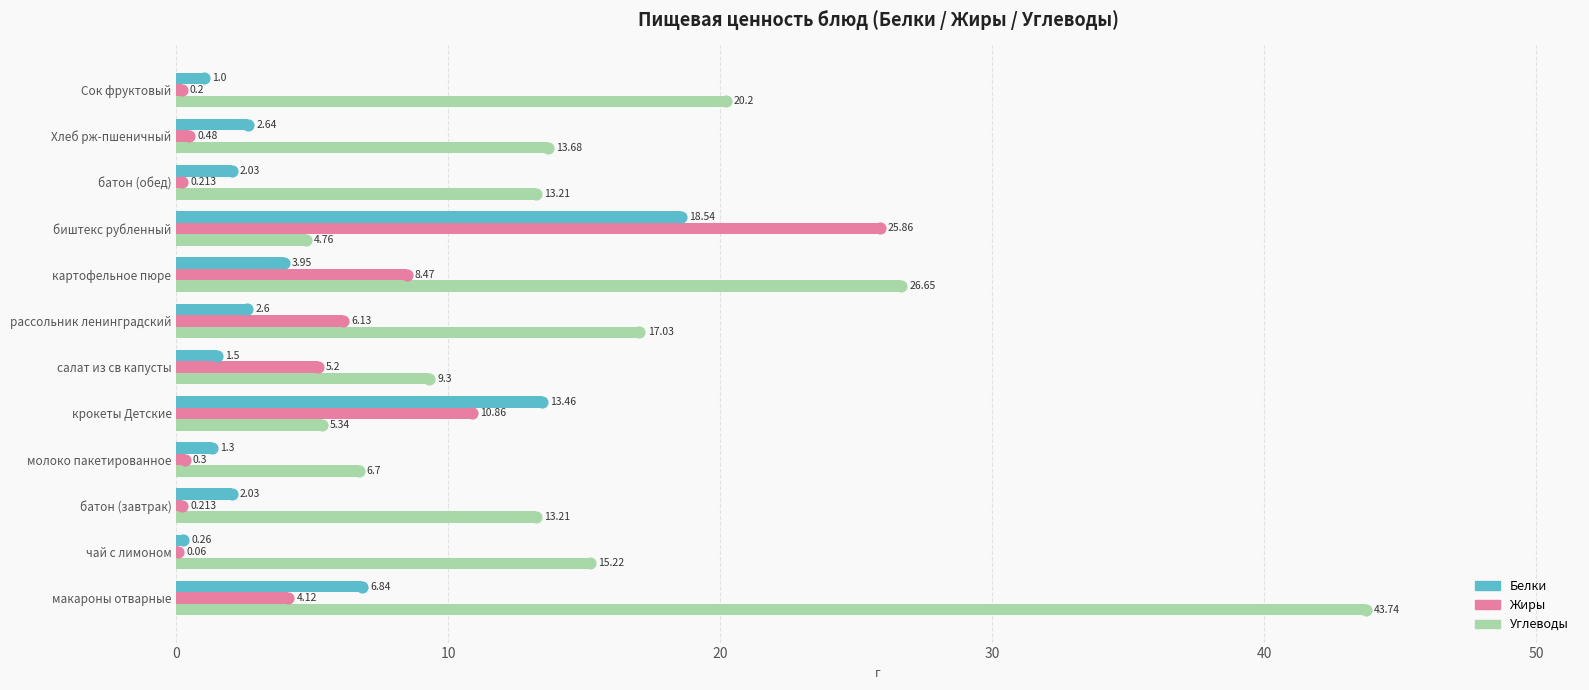

Which series reaches the minimum Y coordinate?

Жиры